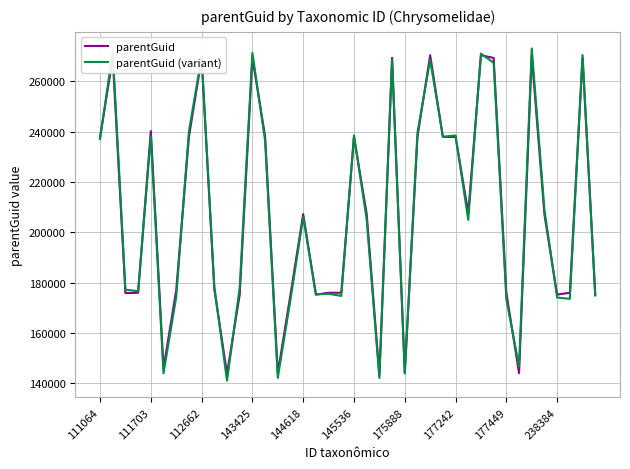

What is the smallest value displayed?

141019.5